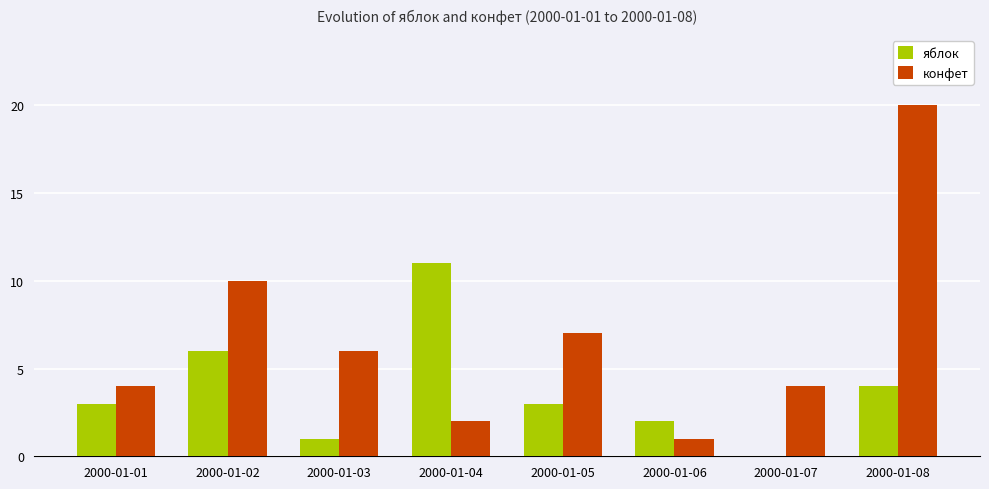

How many data points does each series have?

8